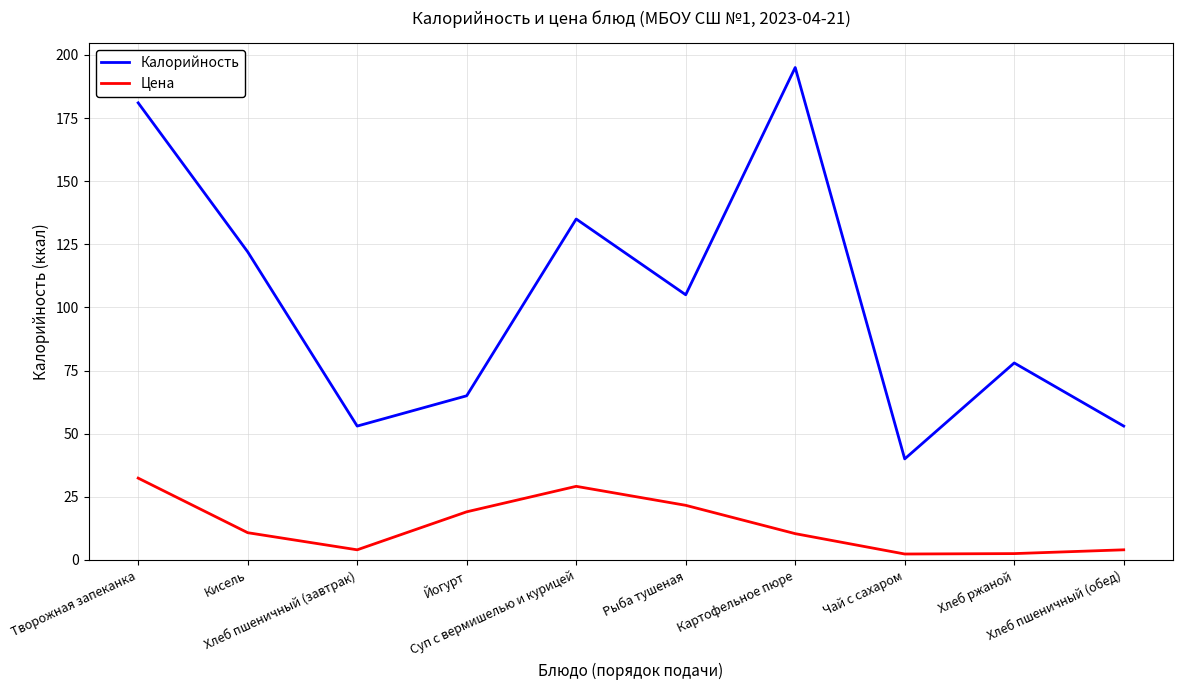

What is the sum of all Цена values?

136.2